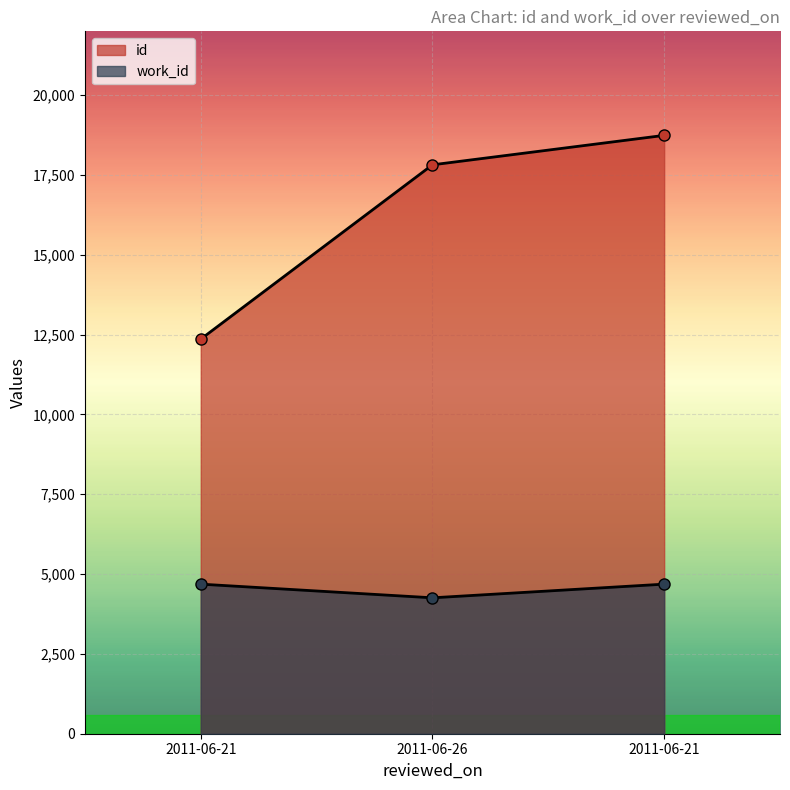

Reading left to right, what are all the values shown in this chart?

id: 2011-06-21=12359	2011-06-26=17819	2011-06-21=18741
work_id: 2011-06-21=4685	2011-06-26=4257	2011-06-21=4685